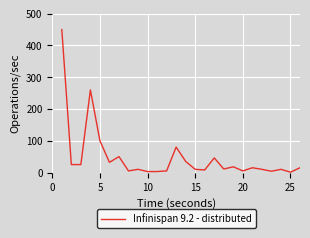

What is the difference between the maximum and minimum values?

449